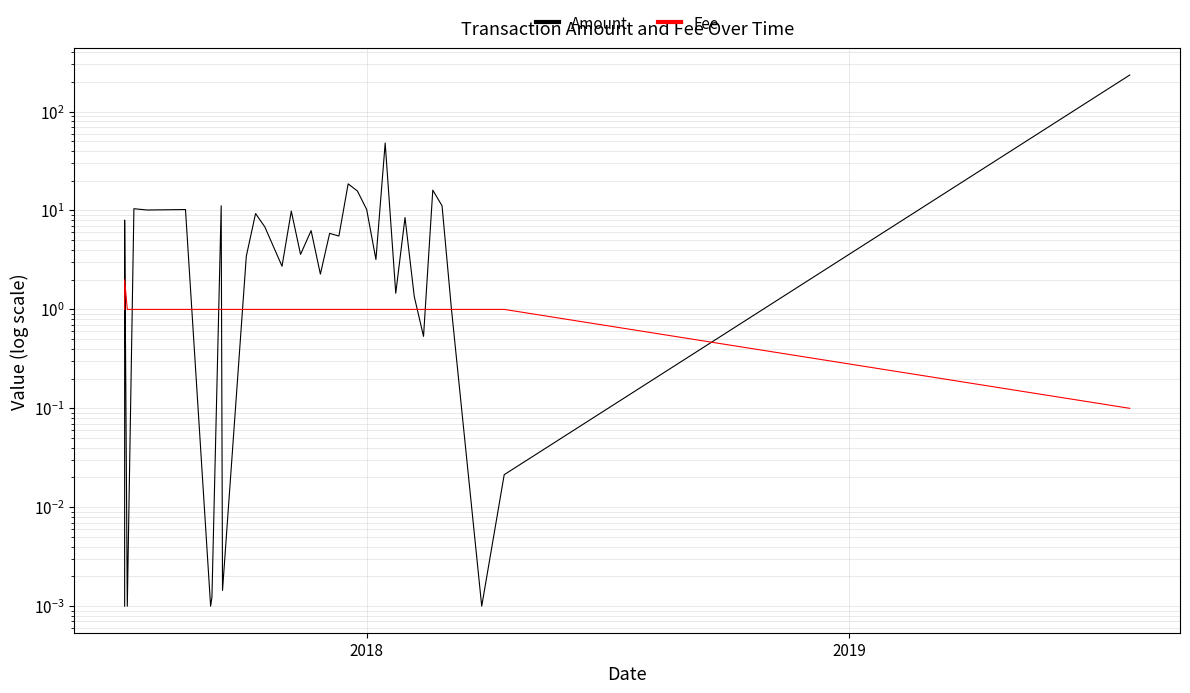

Does the chart display data point markers on the line(s)?

No